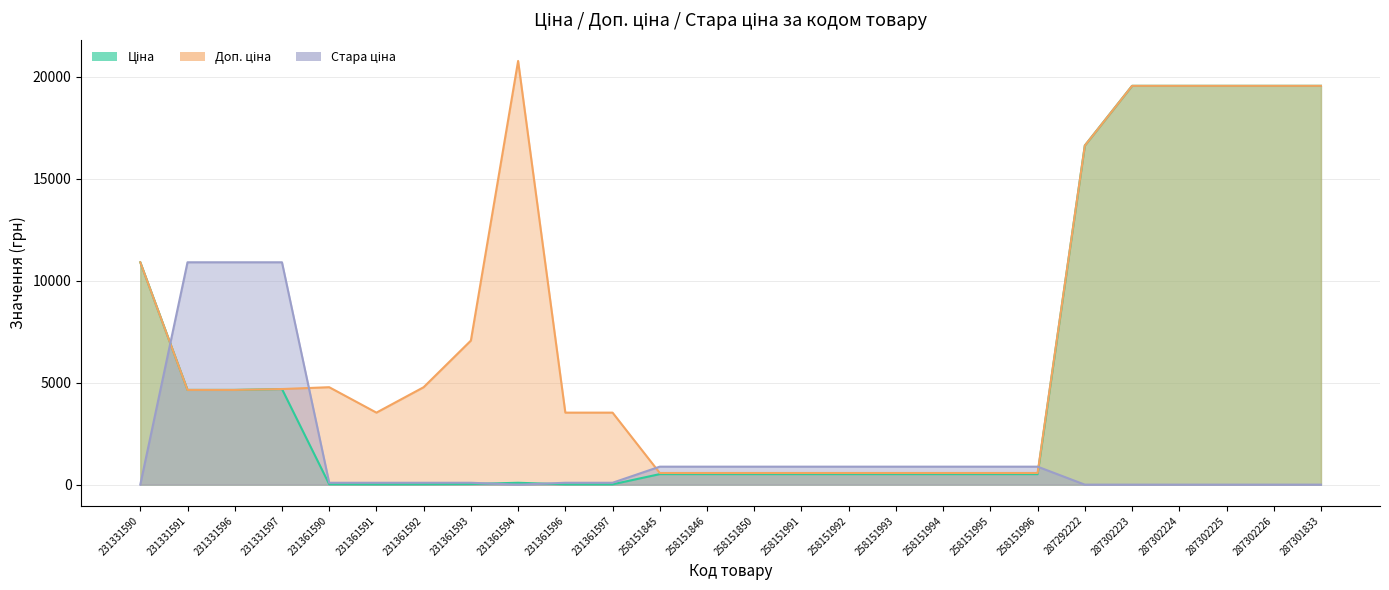

How many values in the Стара ціна series exceed 92?

18